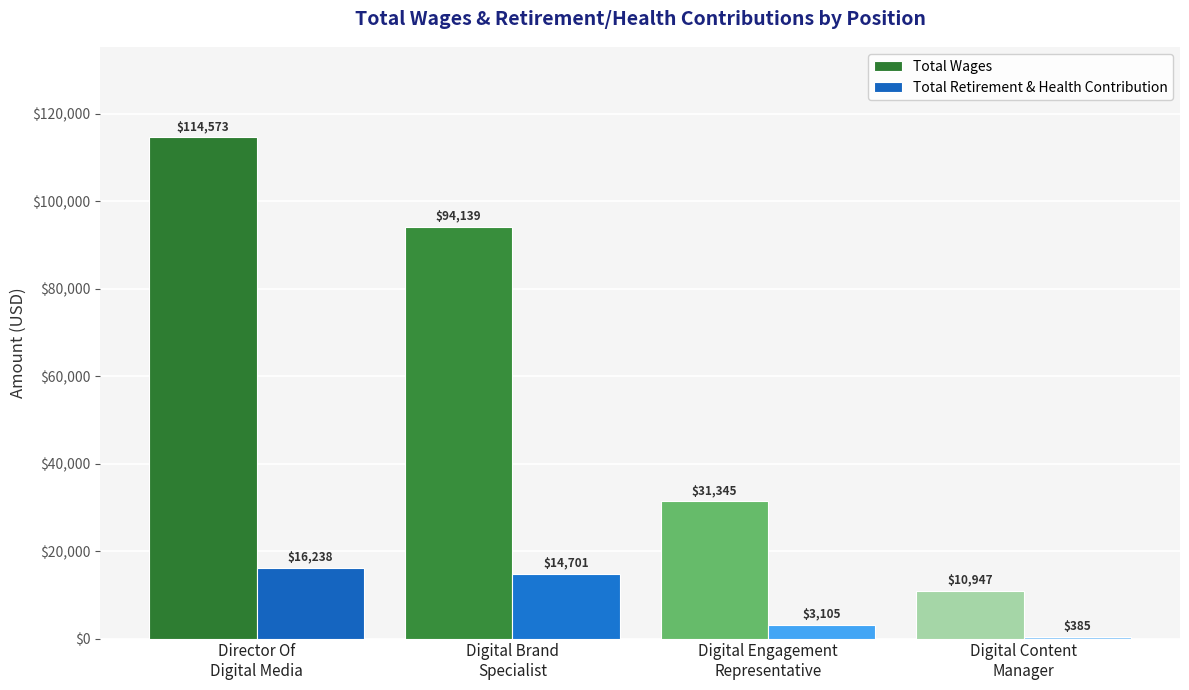

How many Total Wages values are between 31345 and 114573?

3